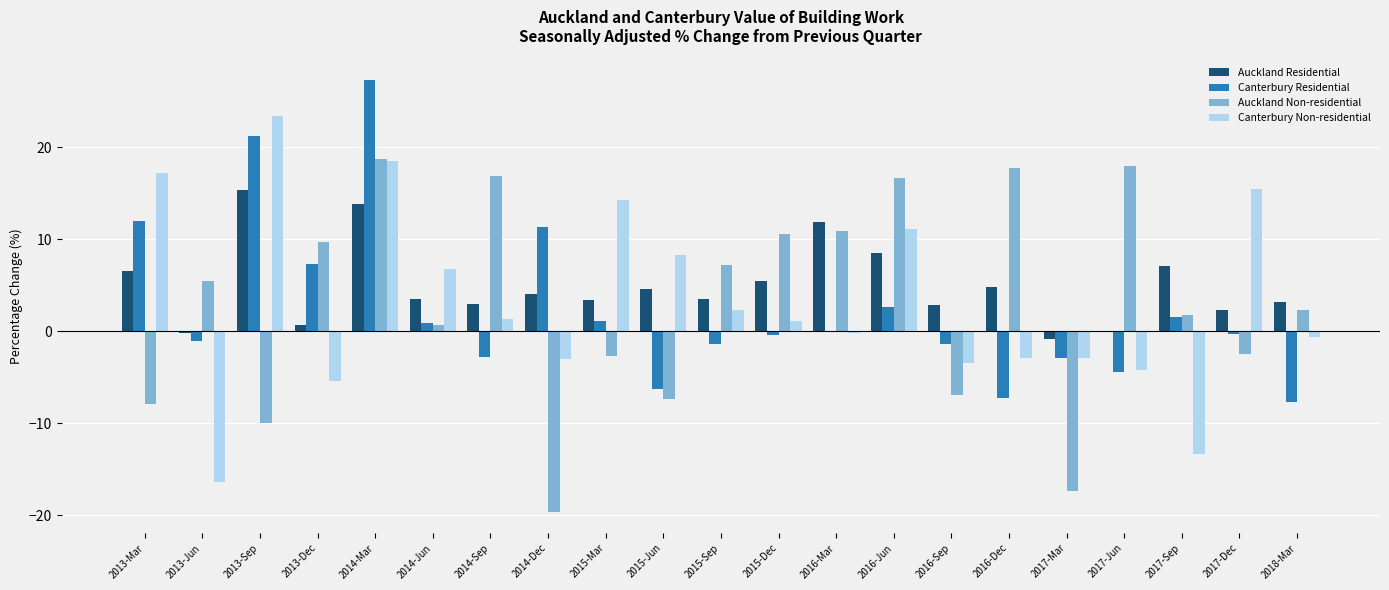

The value of Auckland Residential at 2014-Jun is 3.5. True or false?

True